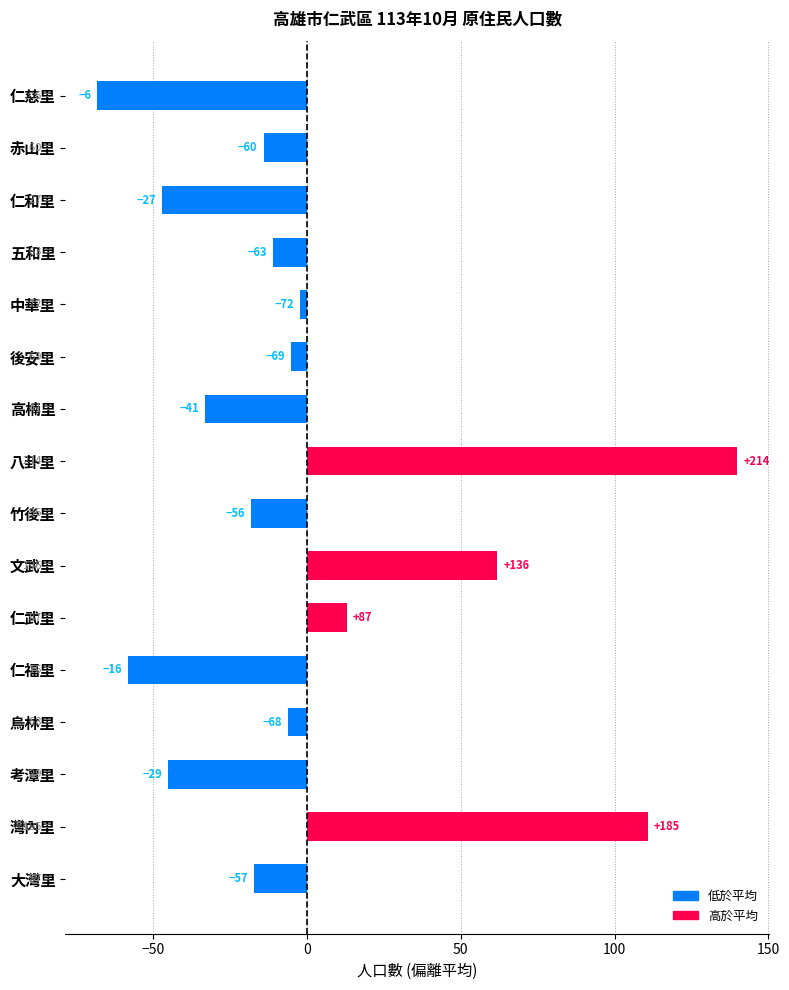

Does the chart contain any negative values?

Yes